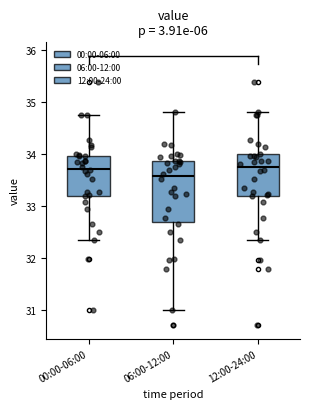

Reading left to right, transcribe this box plot: for each box, give where its median line is, the range the box spans, and where its two whiskers end, as read against the y-axis. The values are not printed on the chart, so give them approximately, as read against the axis.

00:00-06:00: median 33.7, box 33.2 to 34.0, whiskers 32.3 to 34.8
06:00-12:00: median 33.6, box 32.7 to 33.9, whiskers 31.0 to 34.8
12:00-24:00: median 33.7, box 33.2 to 34.0, whiskers 32.3 to 34.8